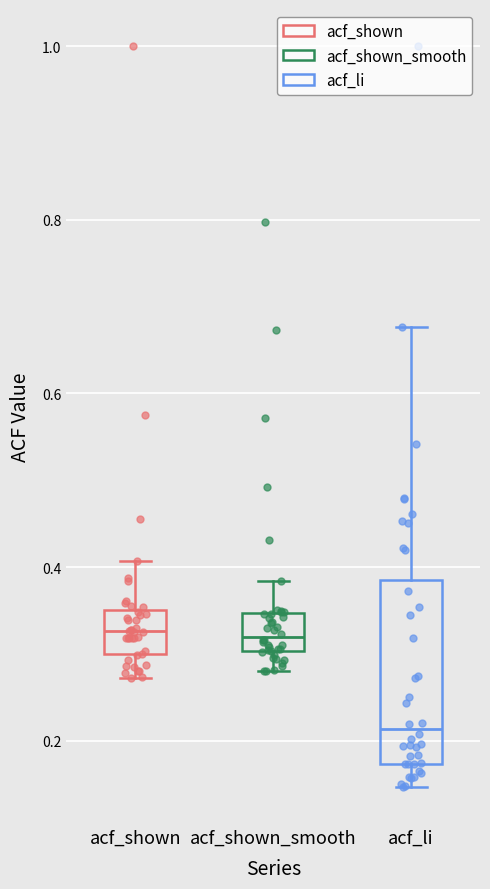

Which box is the tallest, from its lower edge to its upper edge?

acf_li